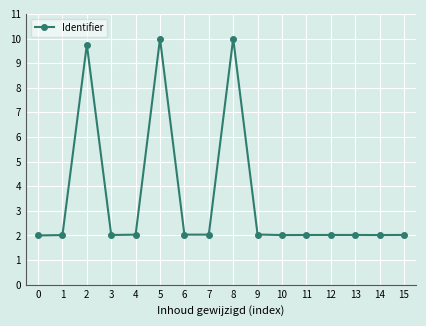

What is the sum of the values at 13 and 11?

4.0